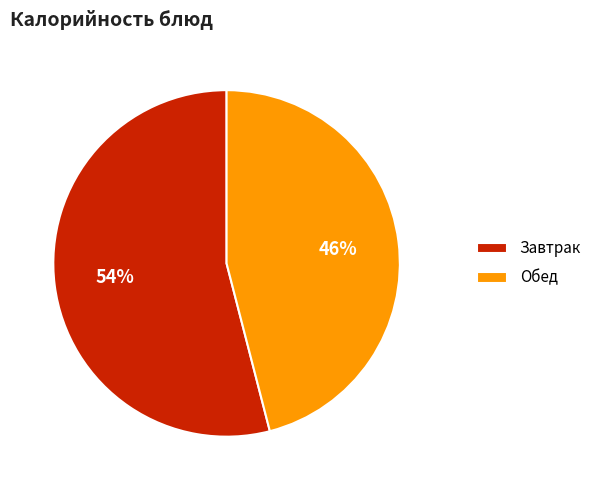

What is the largest slice in the pie chart?

Завтрак